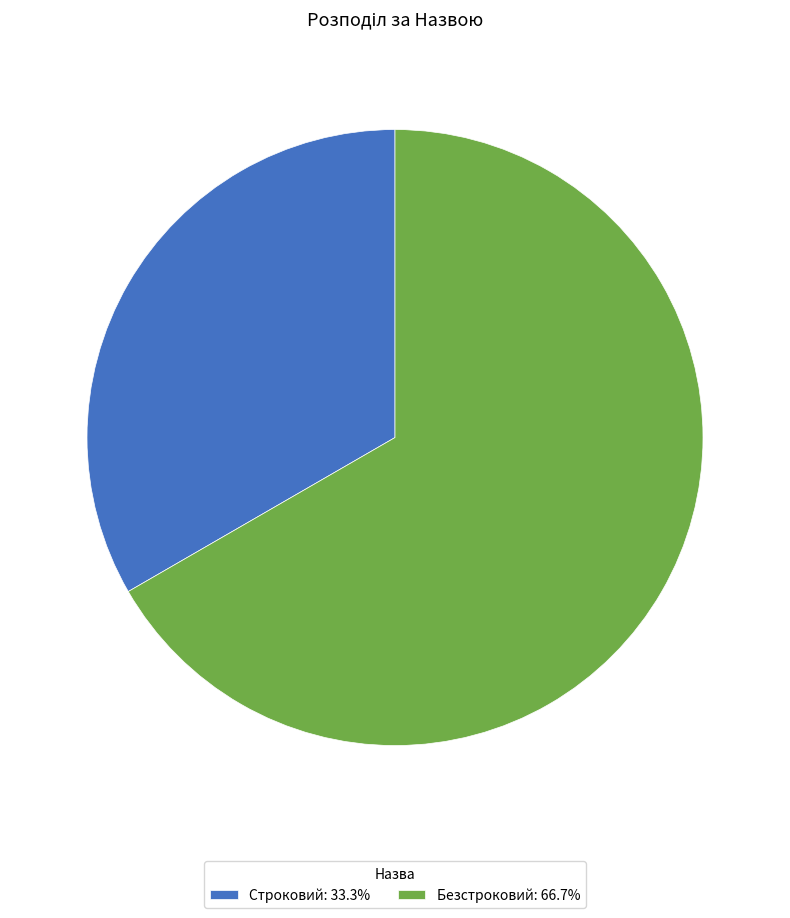

Do Строковий: 33.3% and Безстроковий: 66.7% together represent more than half of the pie?

Yes